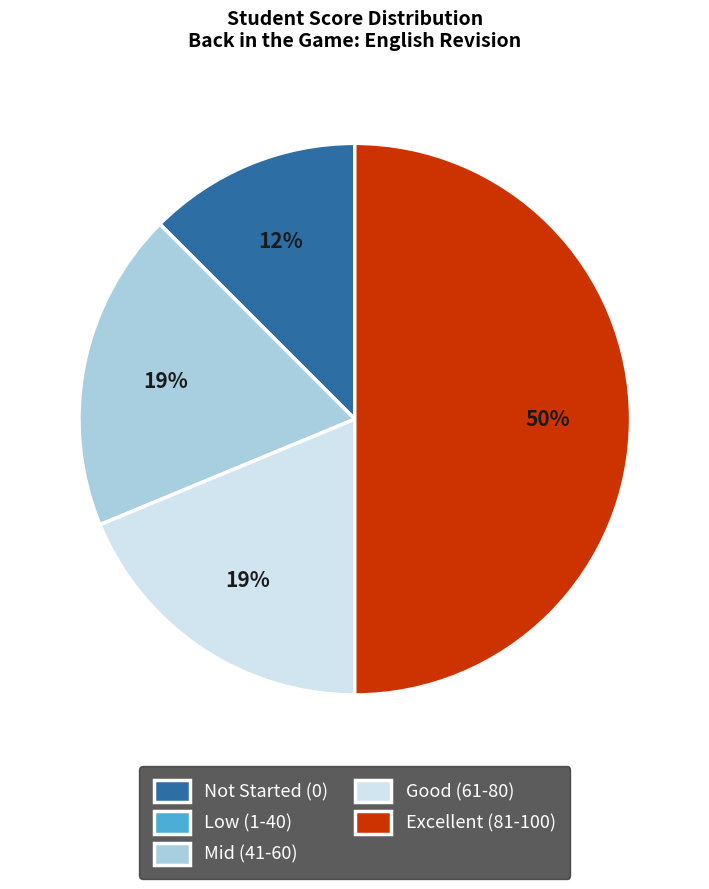

The Good (61-80) slice represents 19% of the pie. True or false?

True